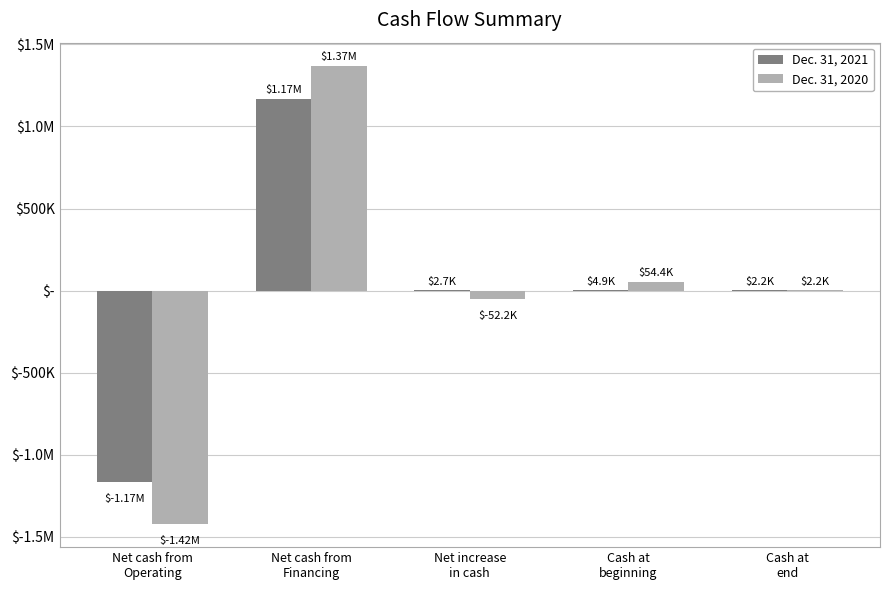

What are all the series names shown in the legend?

Dec. 31, 2021, Dec. 31, 2020